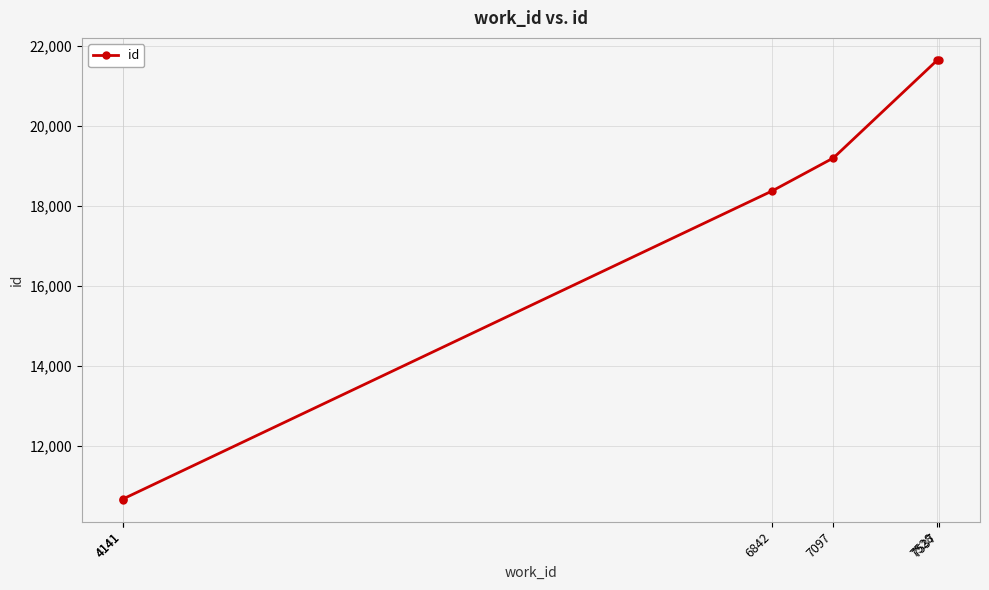

What is the sum of all values?

102173